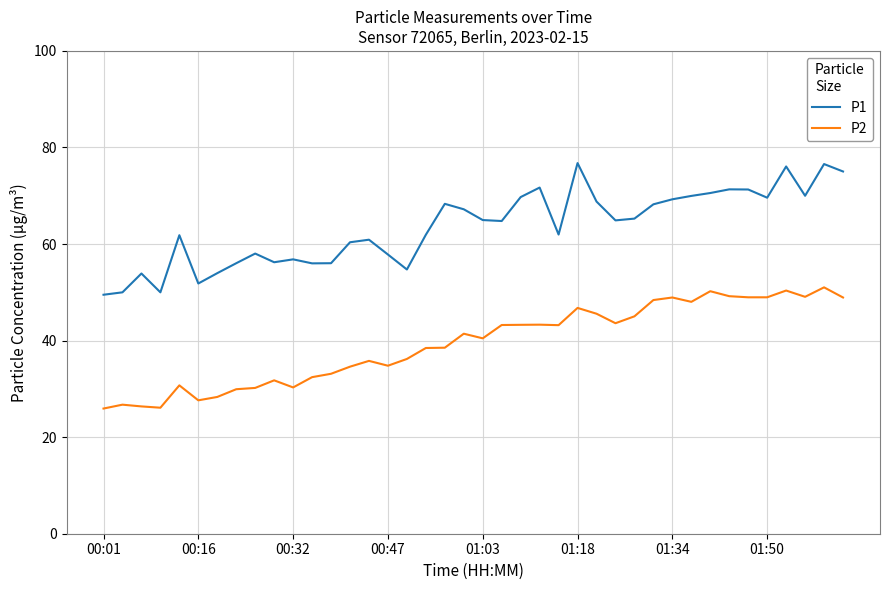

What is the difference between the maximum and second lowest values in the P1 series?

26.8